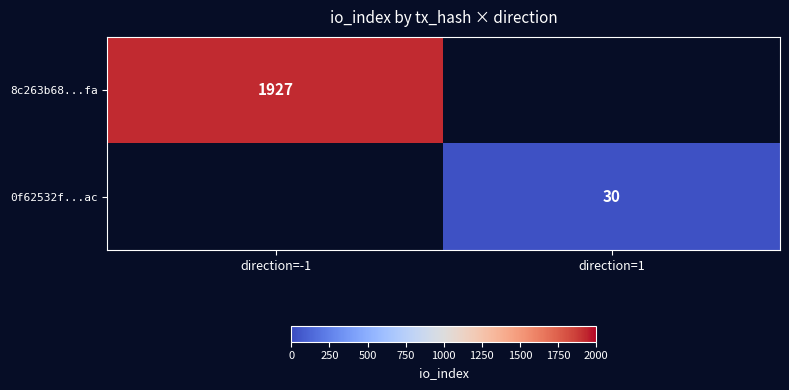

True or false: 8c263b68...fa has a value of 3002 at direction=-1.

False